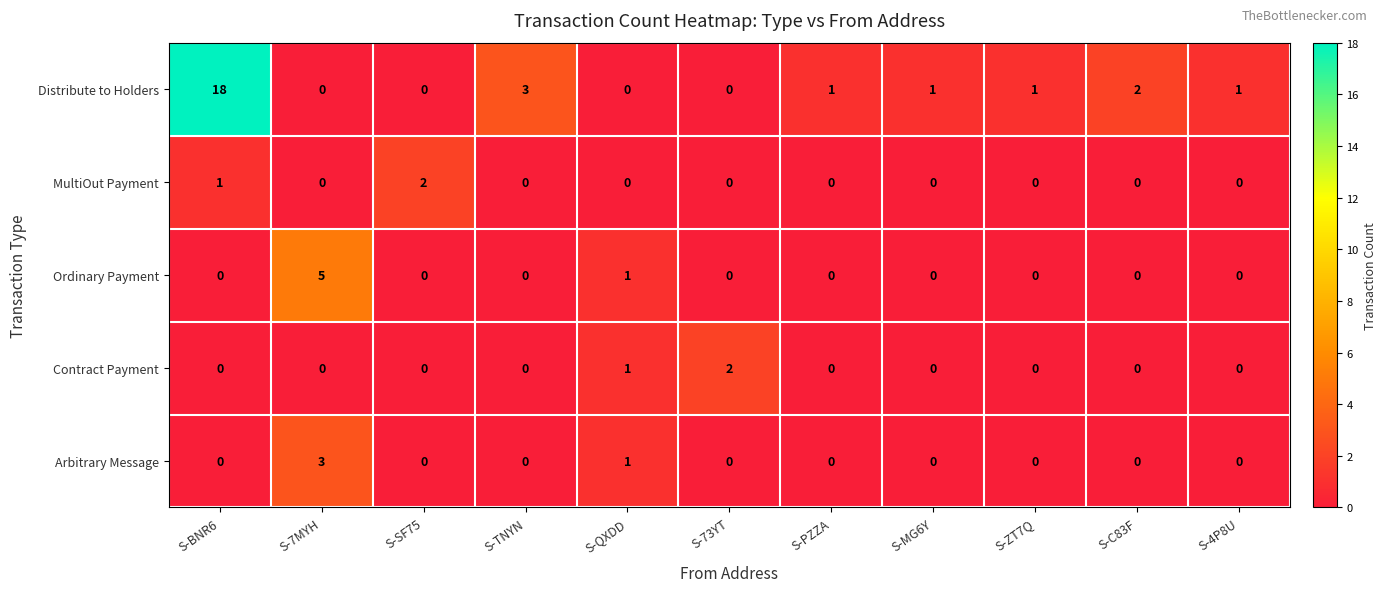

Is it true that Contract Payment equals 0 at S-BNR6?

True